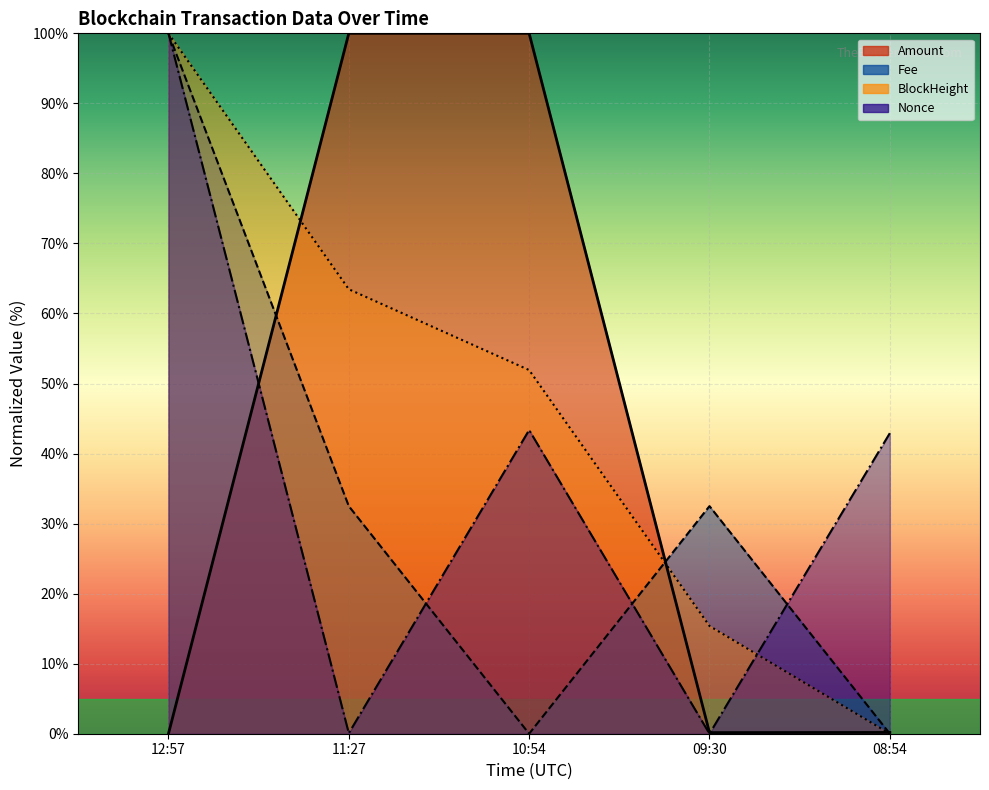

Does the chart display data point markers on the line(s)?

No